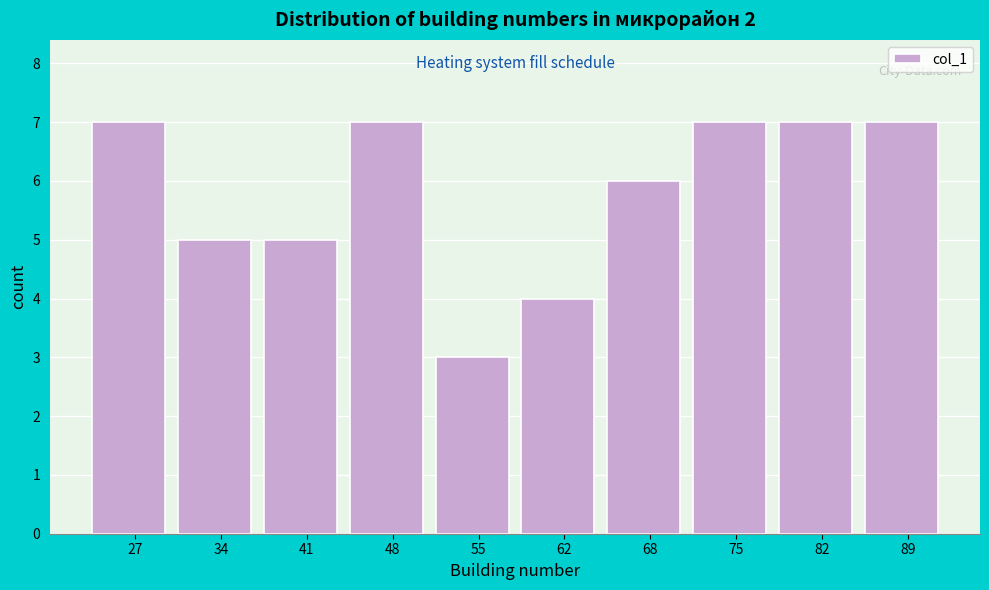

Reading left to right, transcribe all the data shown in this chart.

7	5	5	7	3	4	6	7	7	7